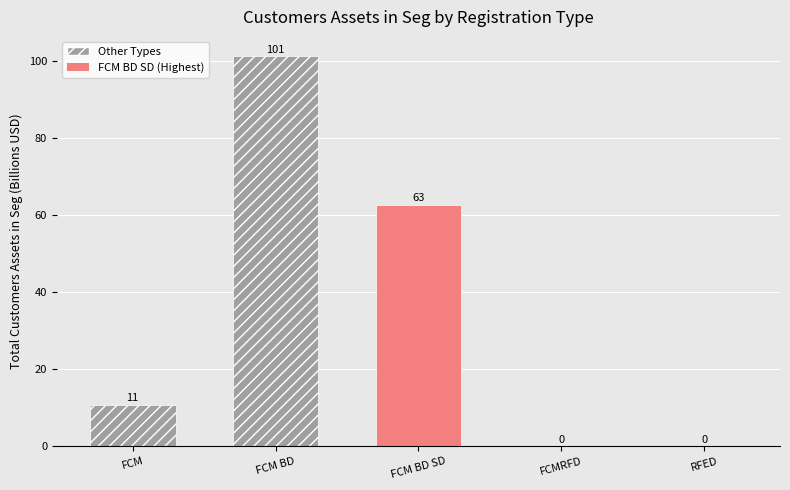

The chart shows a value of 36.8 at FCM BD. True or false?

False